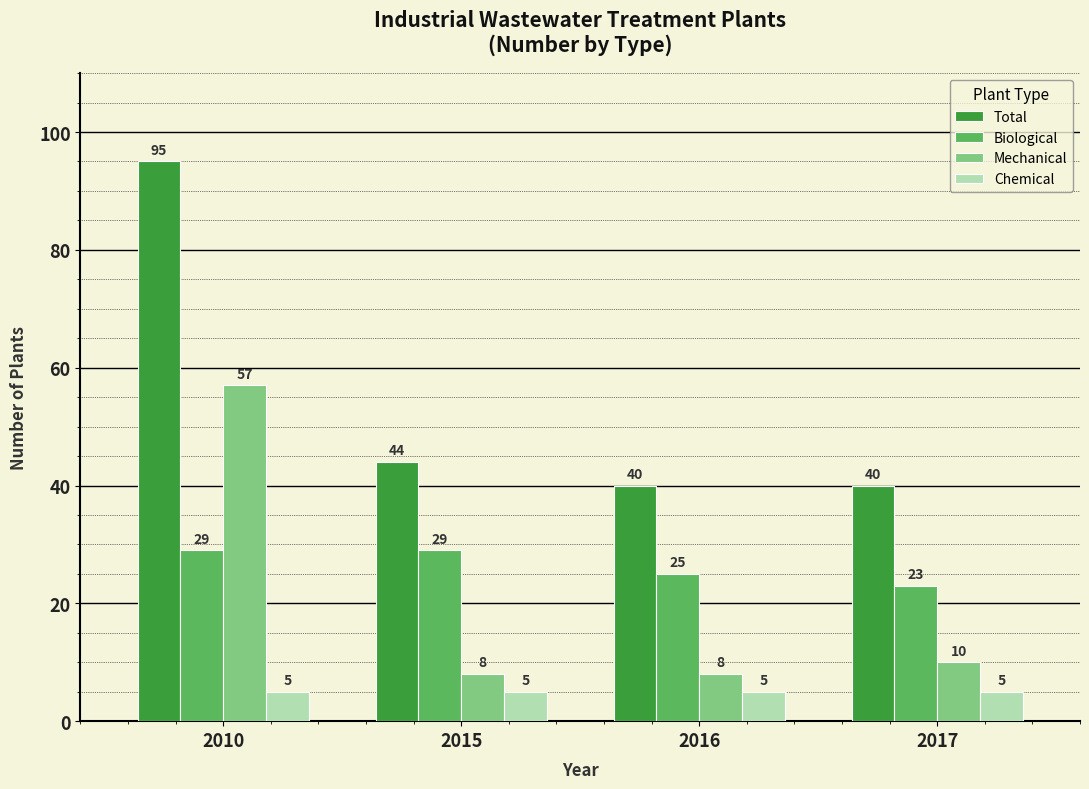

What is the maximum value for Total?

95